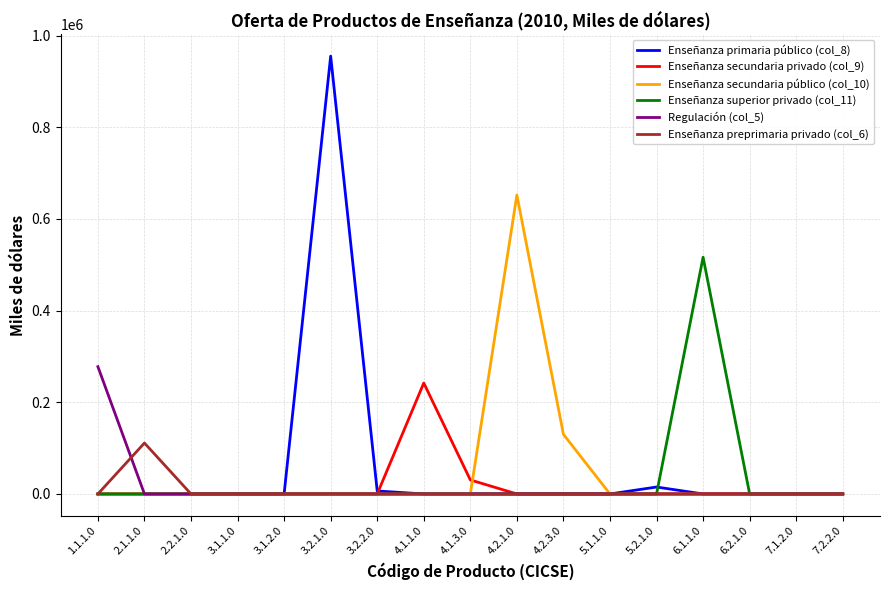

Which label corresponds to the largest value in the chart?

3.2.1.0